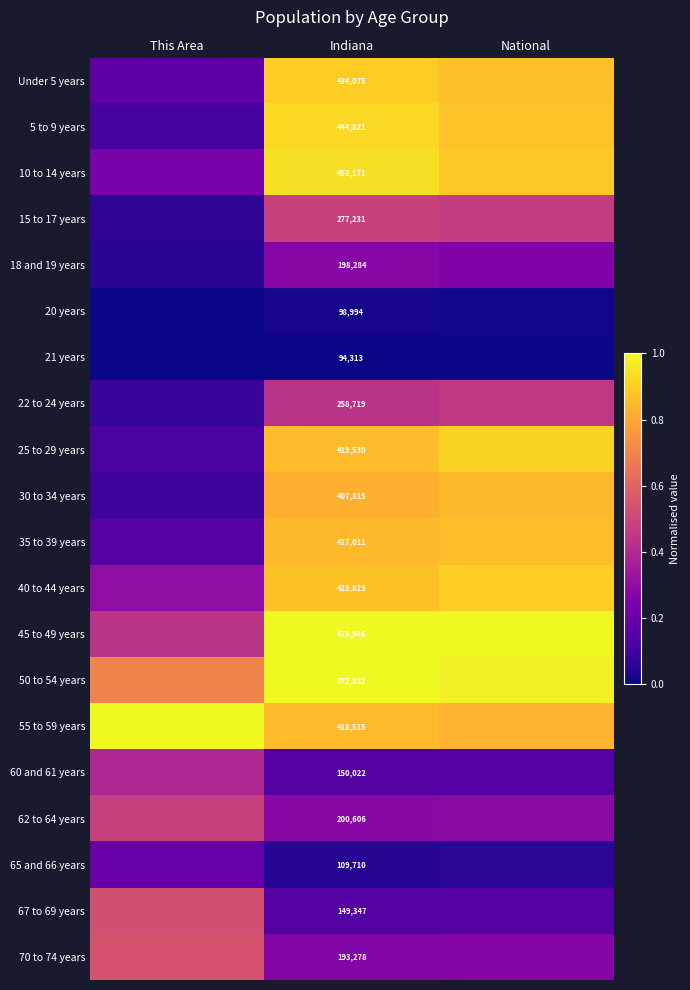

The value of 50 to 54 years at This Area is 0.2. True or false?

False